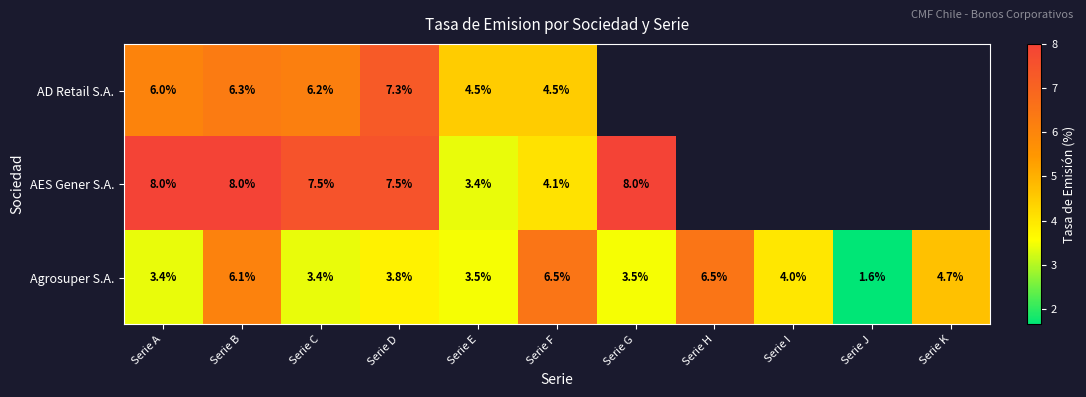

What is the average value of the Agrosuper S.A. series?

4.3